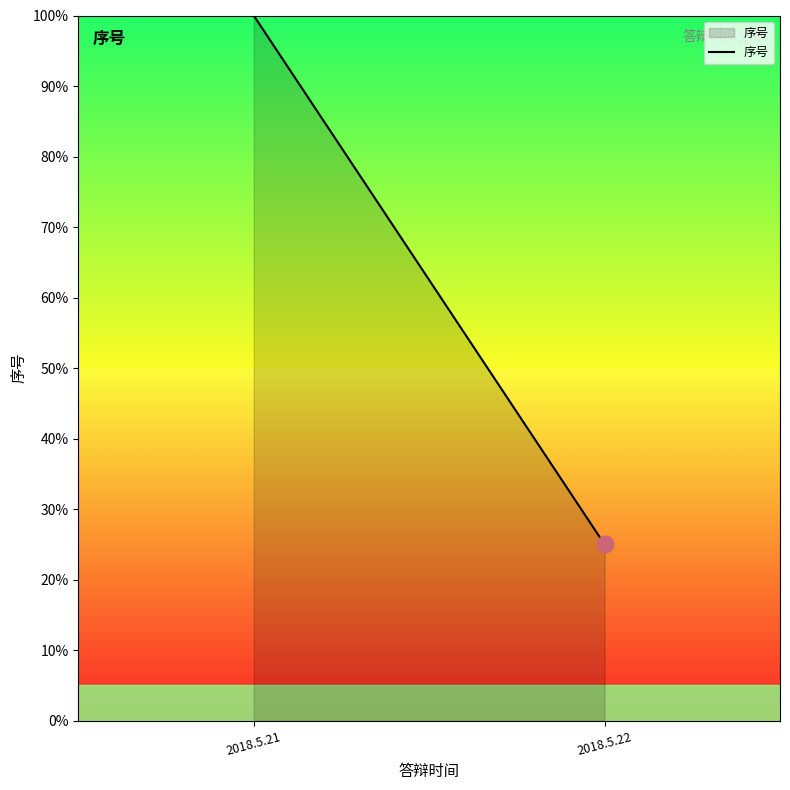

Rank the categories by value from highest to lowest.

2018.5.21, 2018.5.22